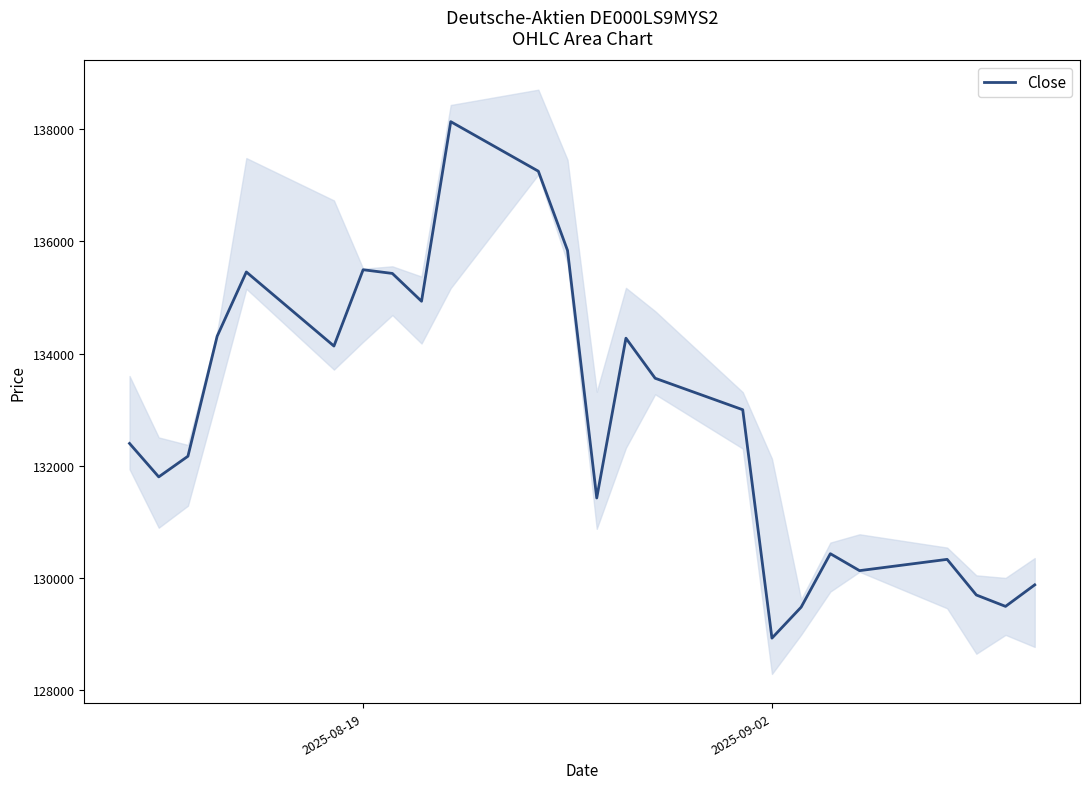

At which label does Close reach its minimum?

2025-09-02